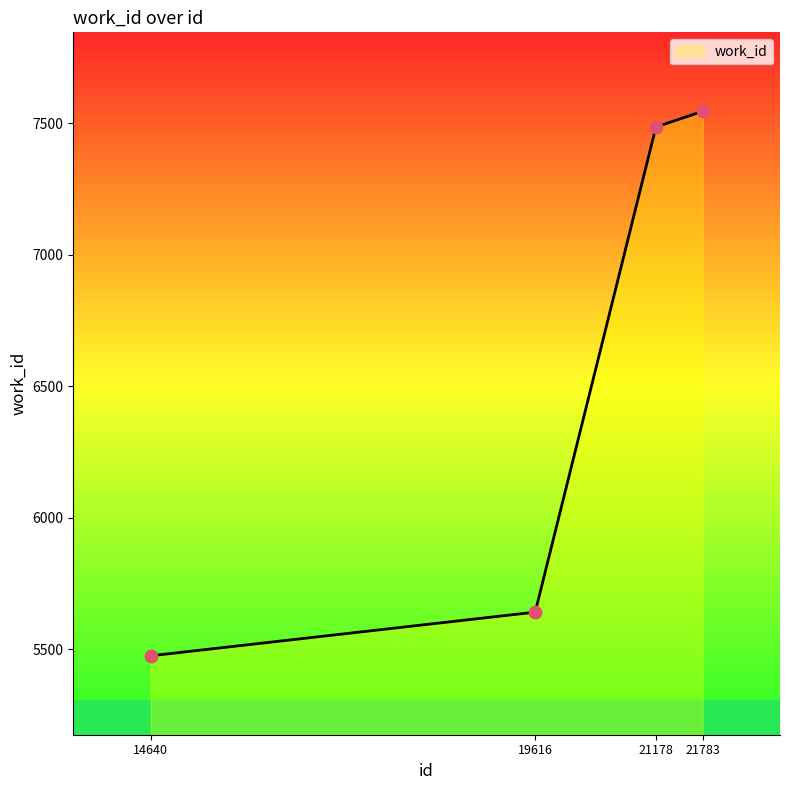

Which has a higher value, 14640 or 21178?

21178